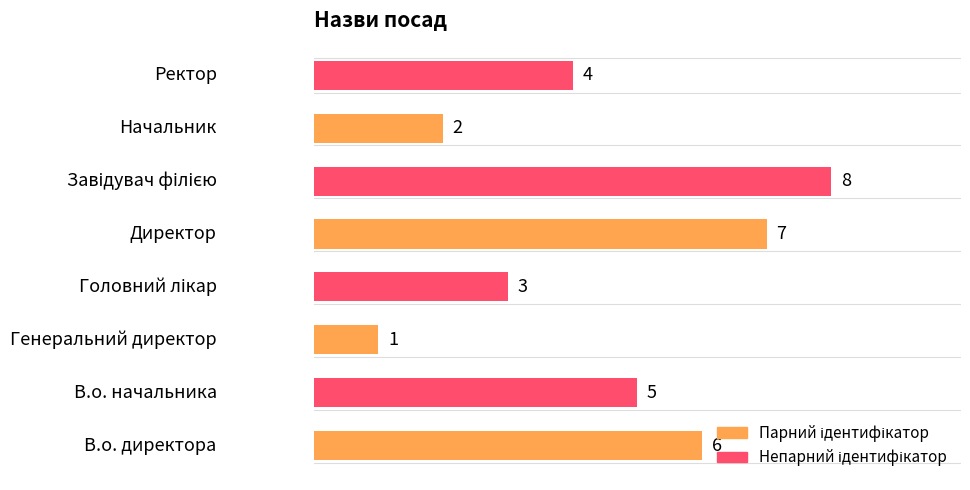

How many values are between 3 and 7?

5